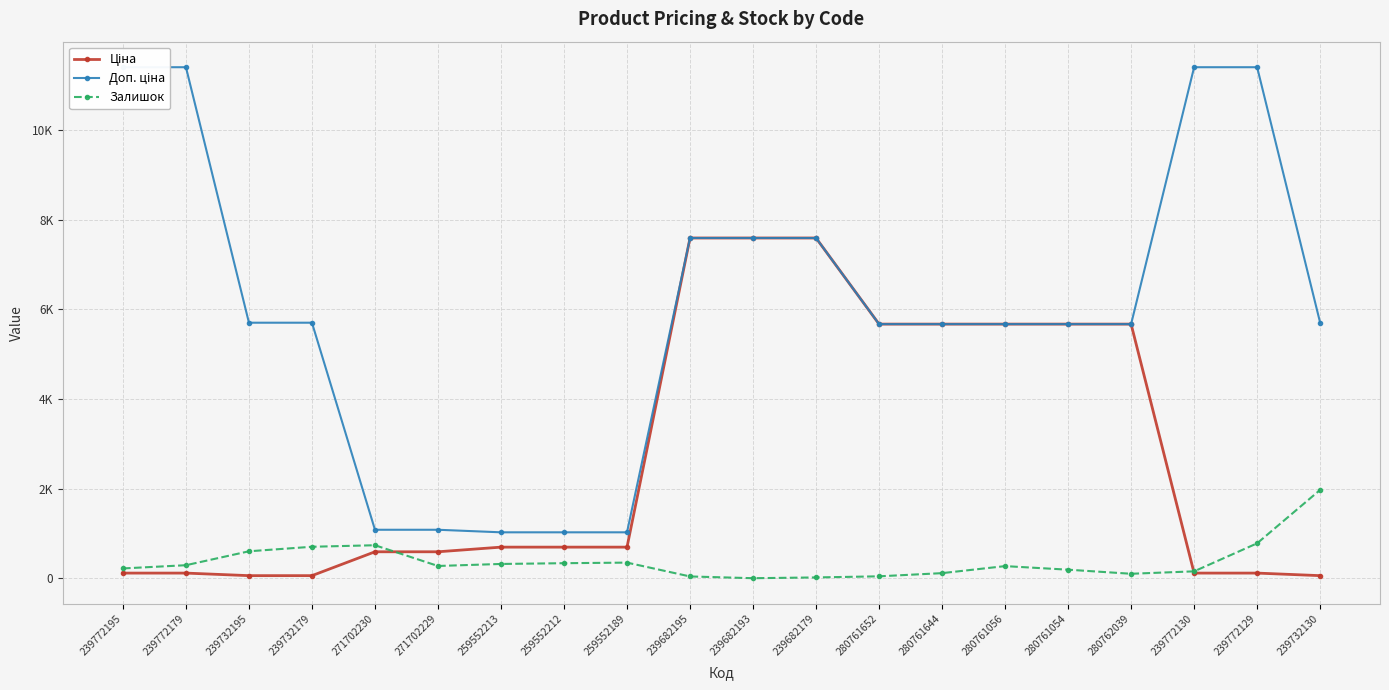

What is the sum of the Ціна values at 271702229 and 271702230?

1179.8